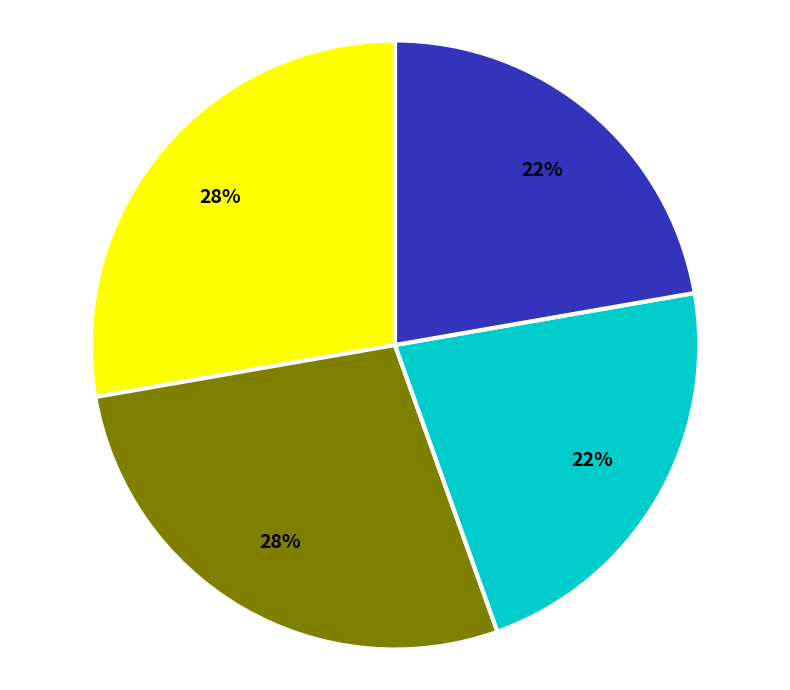

To the nearest percent, what is the average slice percentage?

25%